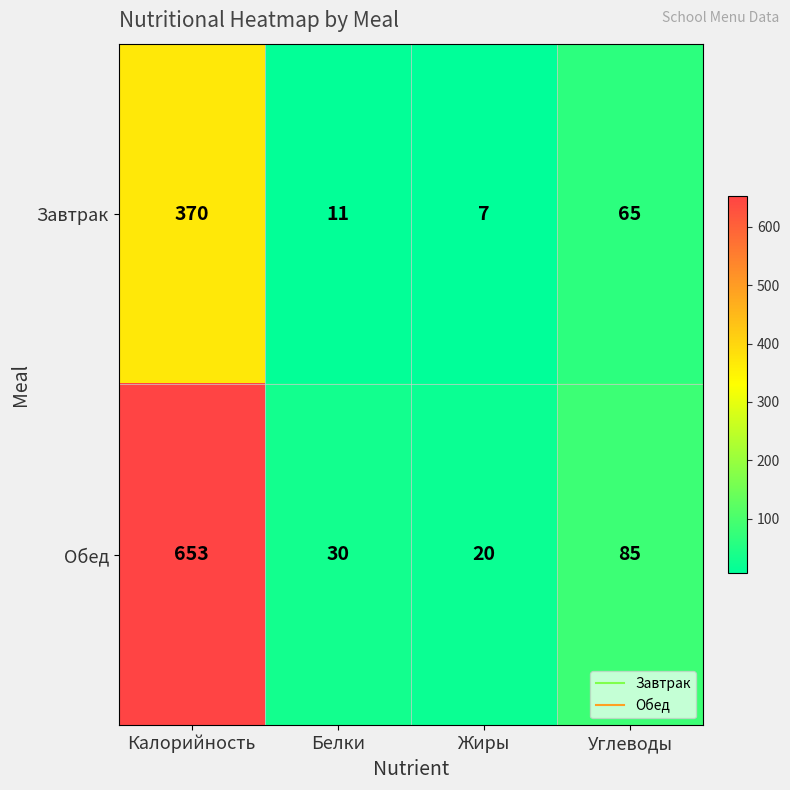

Which series has the largest range (max minus min)?

Обед